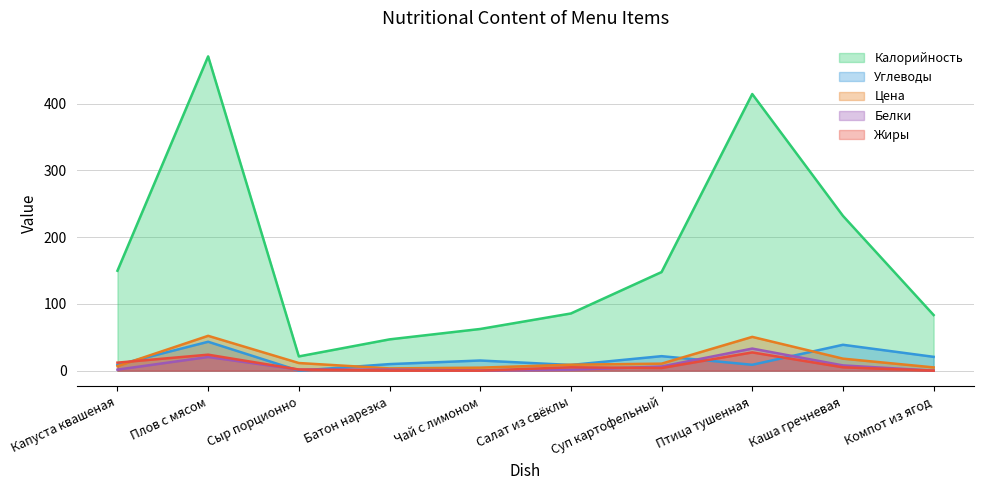

Which series has the widest spread of values?

Калорийность